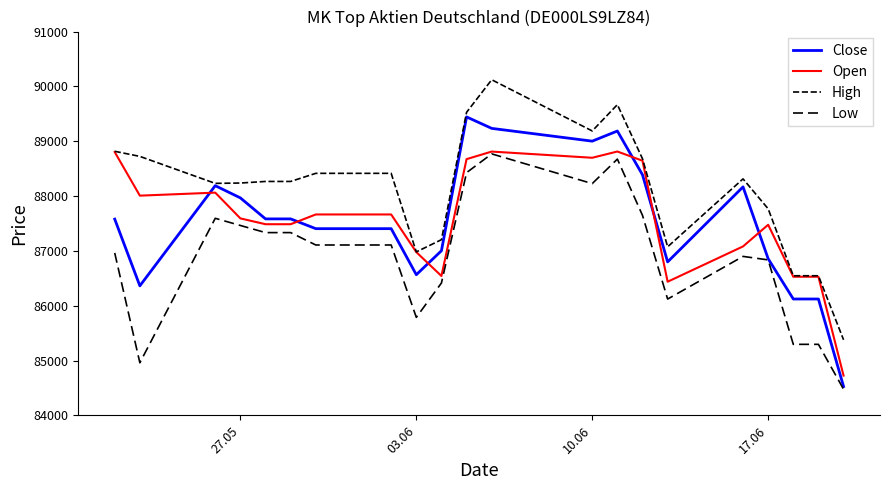

What is the average value of the Close series?

87499